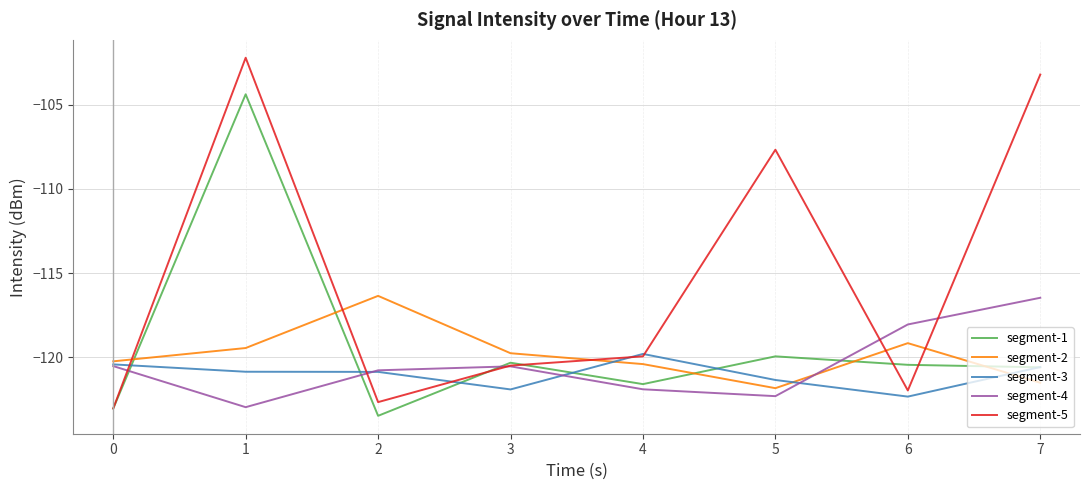

True or false: segment-2 and segment-1 cross at least once.

True